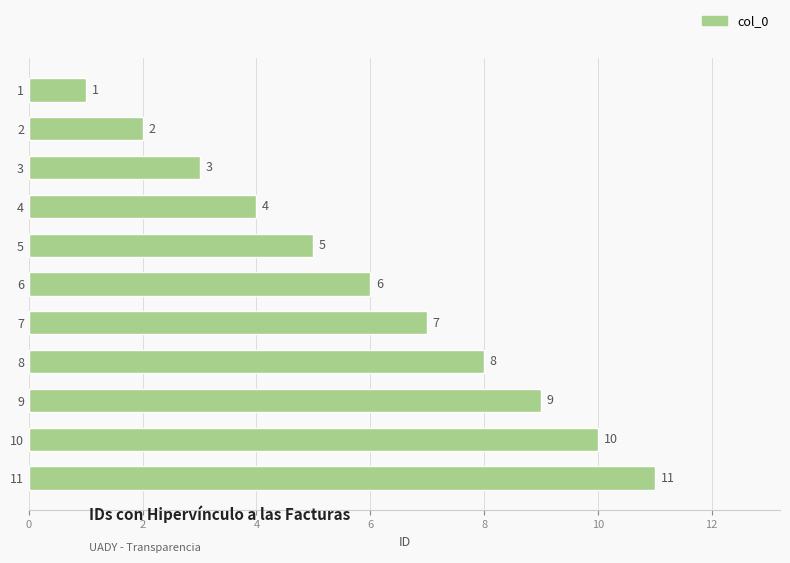

Are the bars horizontal?

Yes